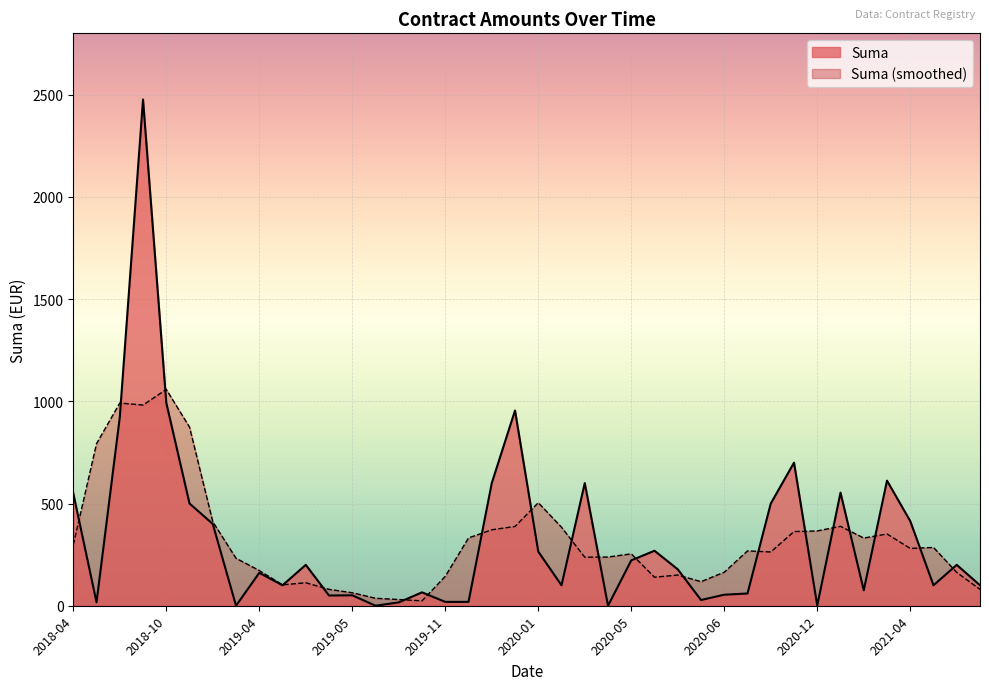

How many categories are shown in the chart?

40